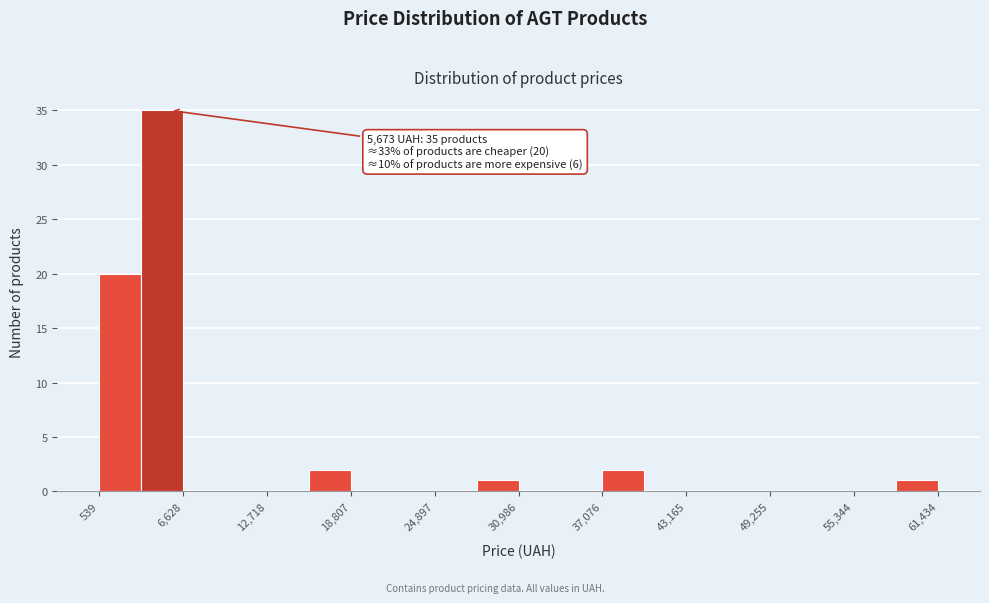

Around what value on the x-axis is the tallest bar? Give the approximate position of its centre, as read against the axis.

5000